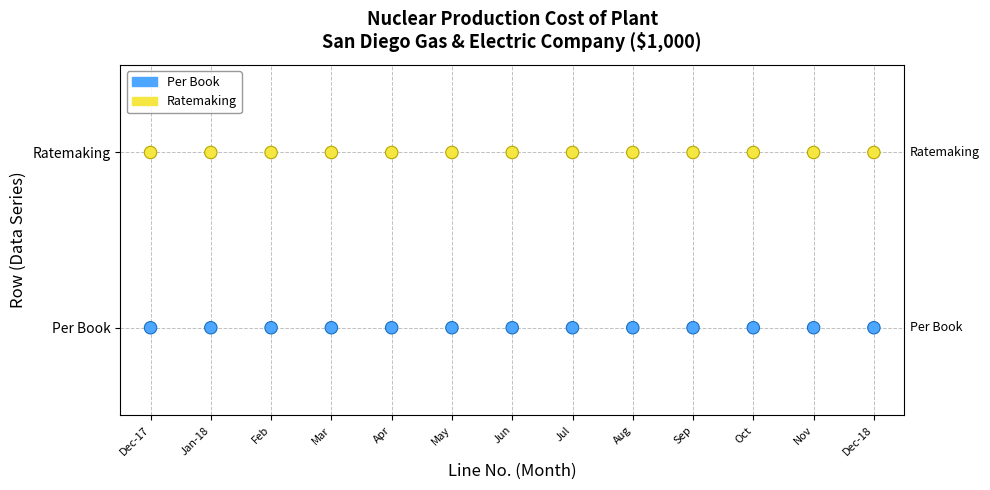

What are all the series names shown in the legend?

Per Book, Ratemaking